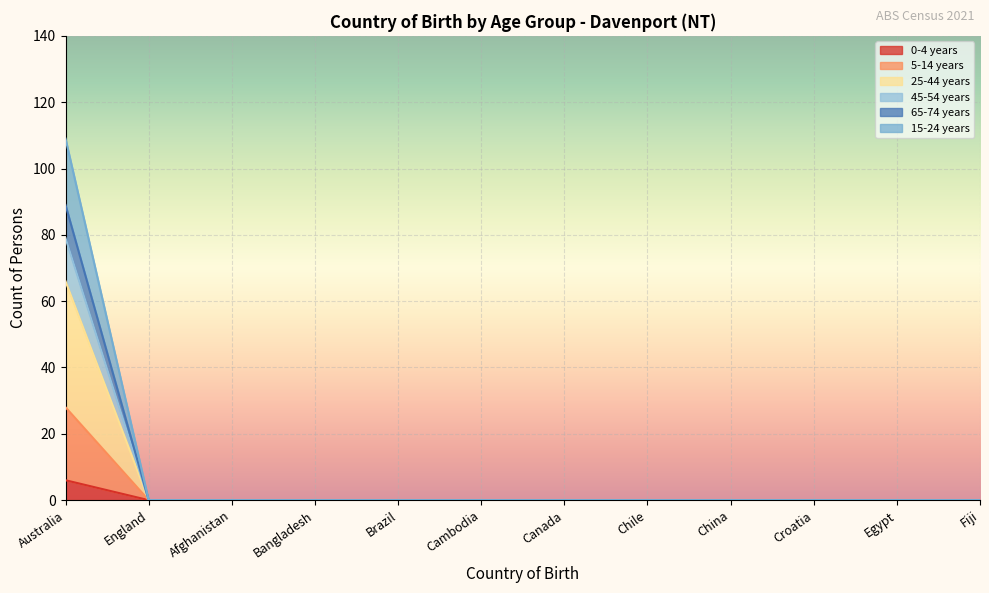

Is the value of 45-54 years at Egypt greater than the value of 15-24 years at Chile?

No